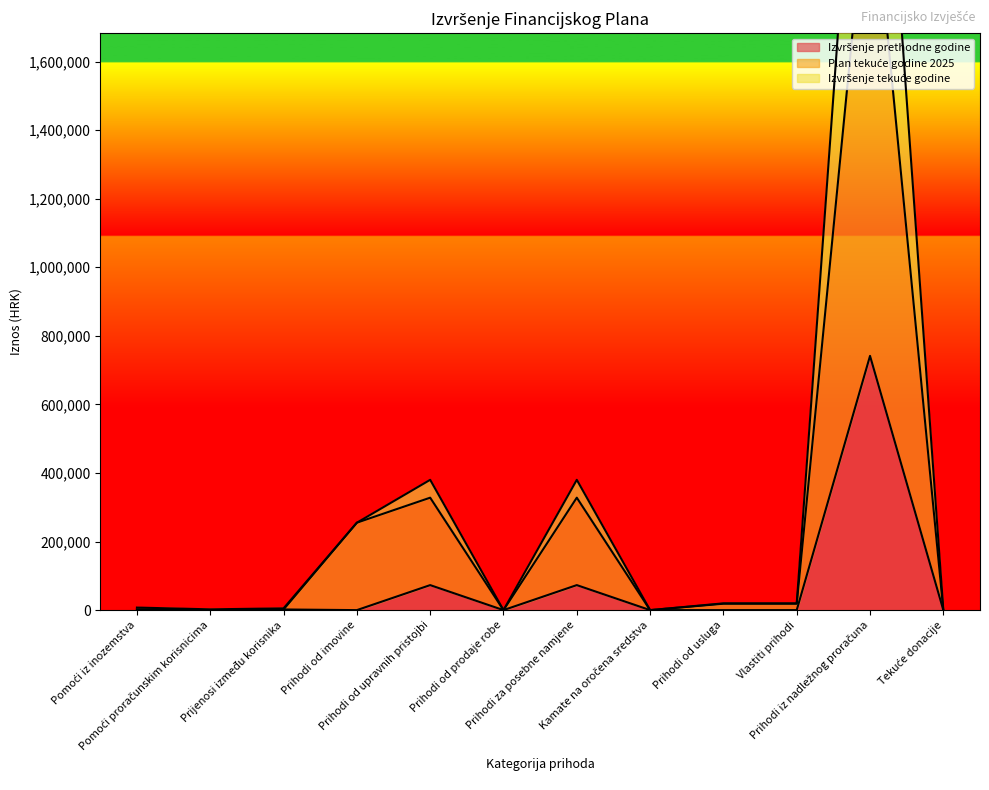

At which label does Plan tekuće godine 2025 first exceed 18700?

Prihodi od imovine